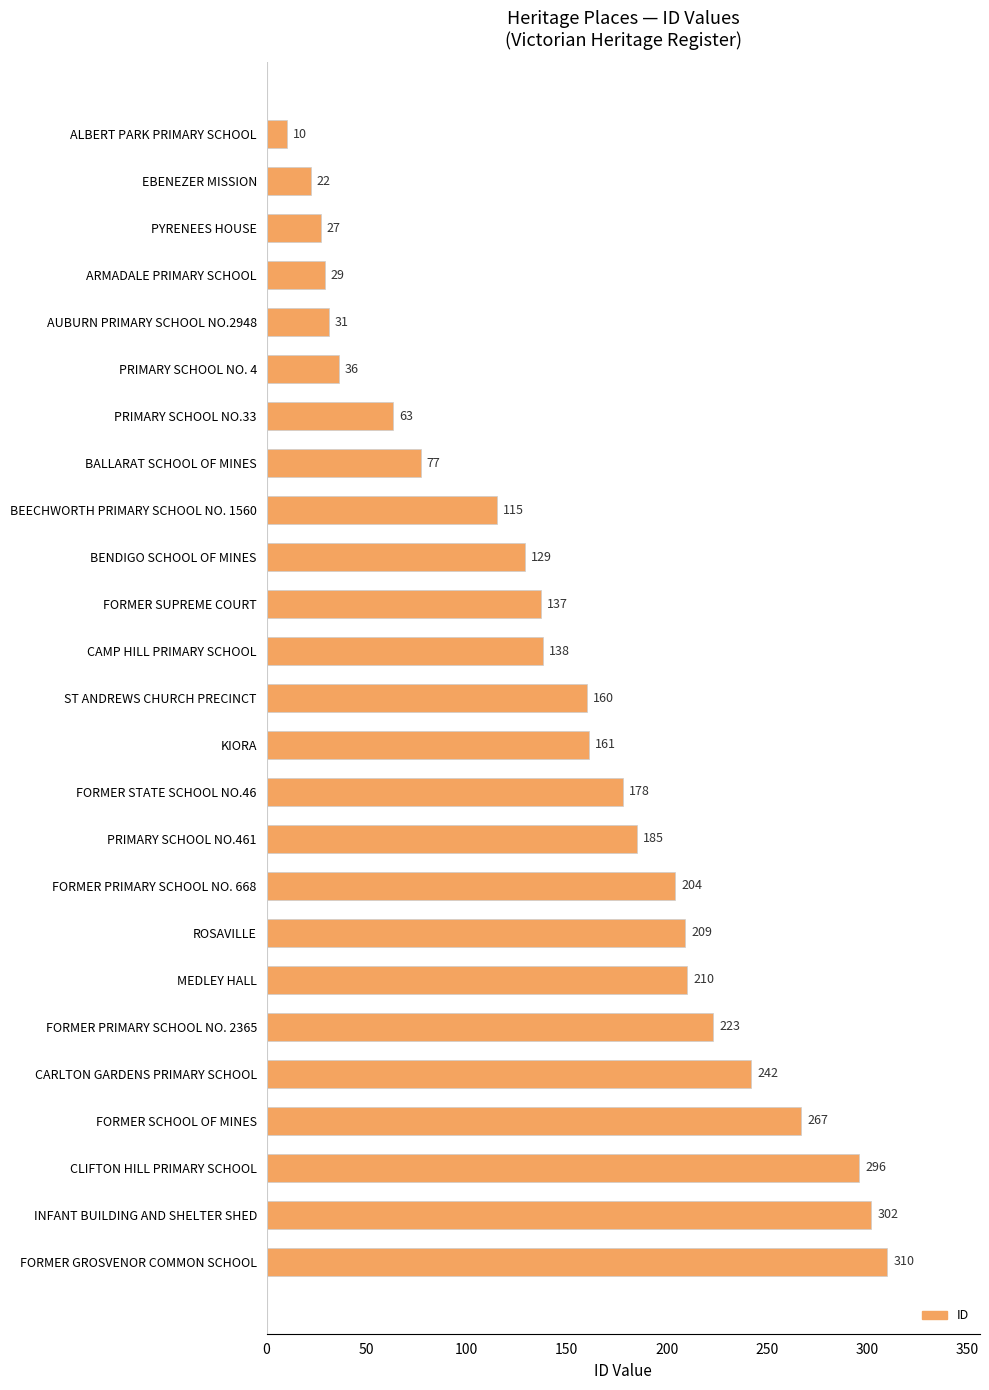

What is the difference between the maximum and second lowest values?

288